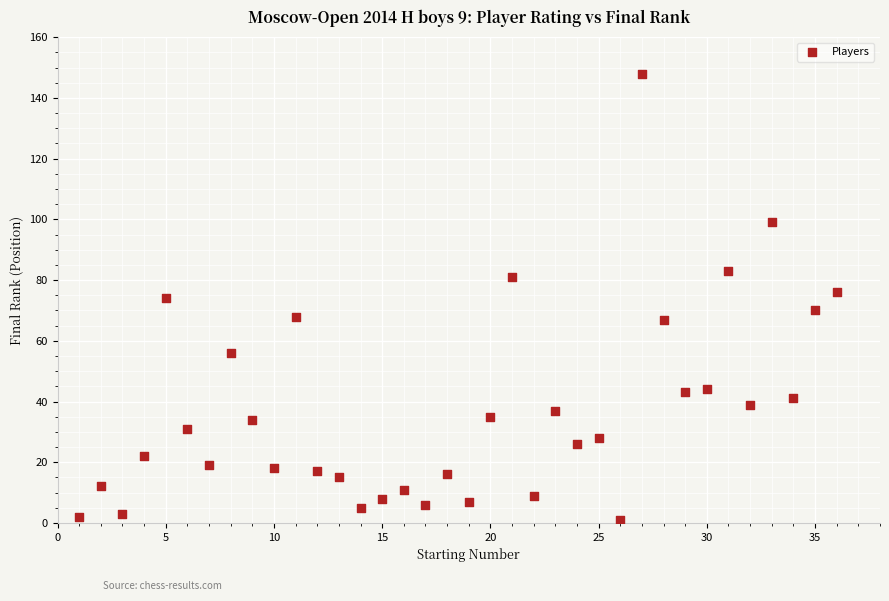

What is the range of X values (max minus min)?

35